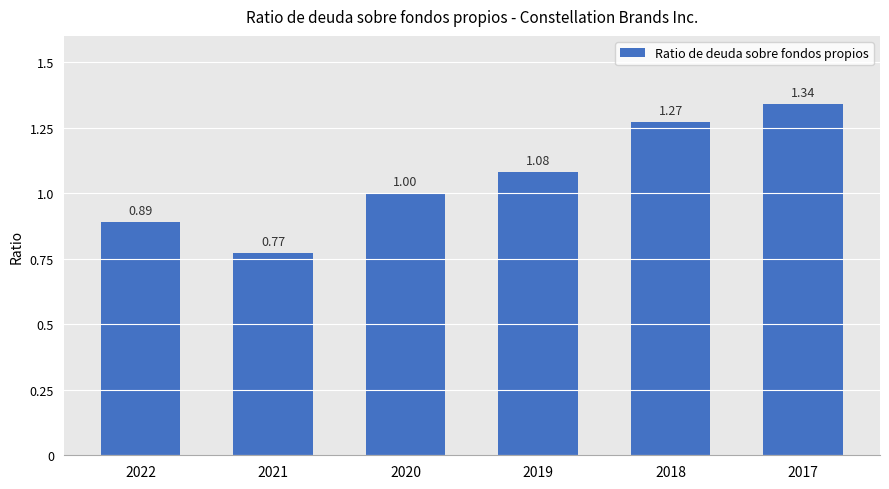

List the labels in order of value, smallest first.

2021, 2022, 2020, 2019, 2018, 2017